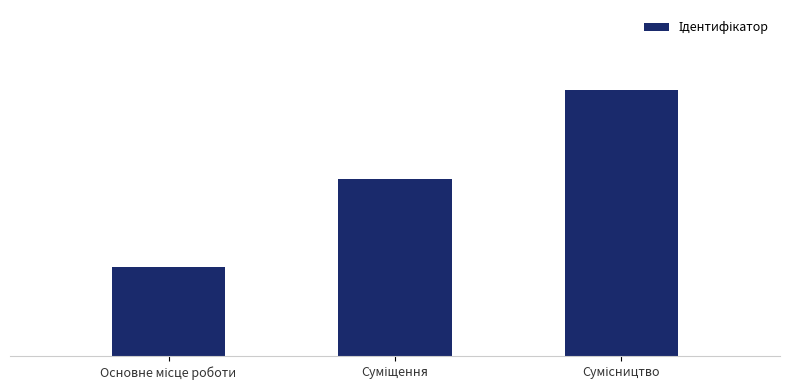

Where is the data nearest to the value 2?

Суміщення